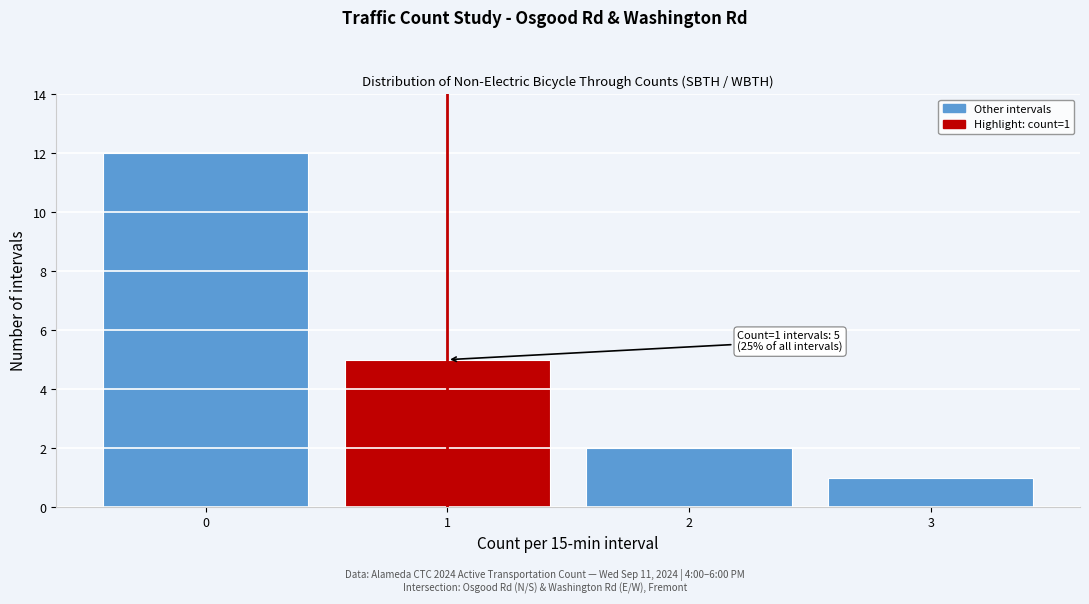

Over which range of the x-axis is the bar tallest?

-0.5 to 0.5